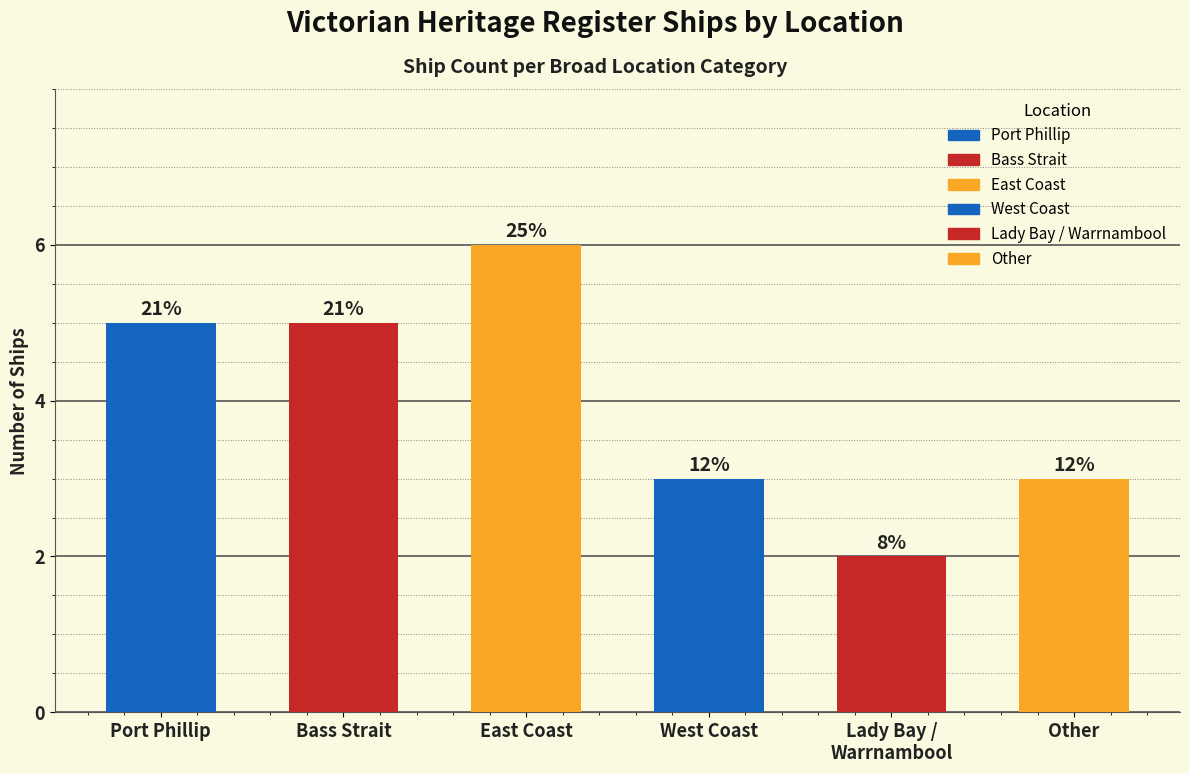

Where is the data nearest to the value 4?

Port Phillip